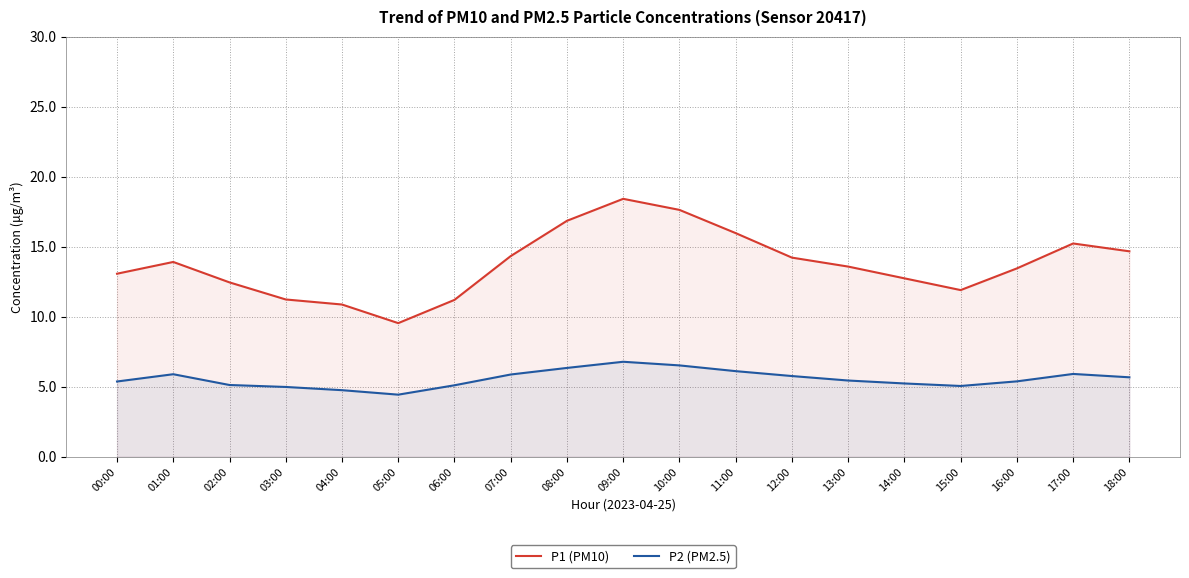

What is the value of the P2 (PM2.5) point at the 16th from the left?

5.0